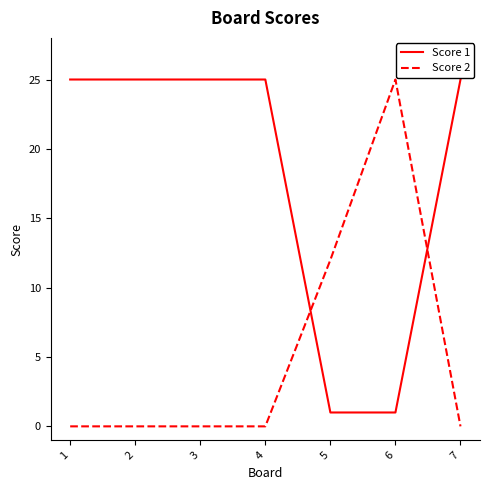

What is the difference between the maximum and minimum values in the Score 2 series?

25